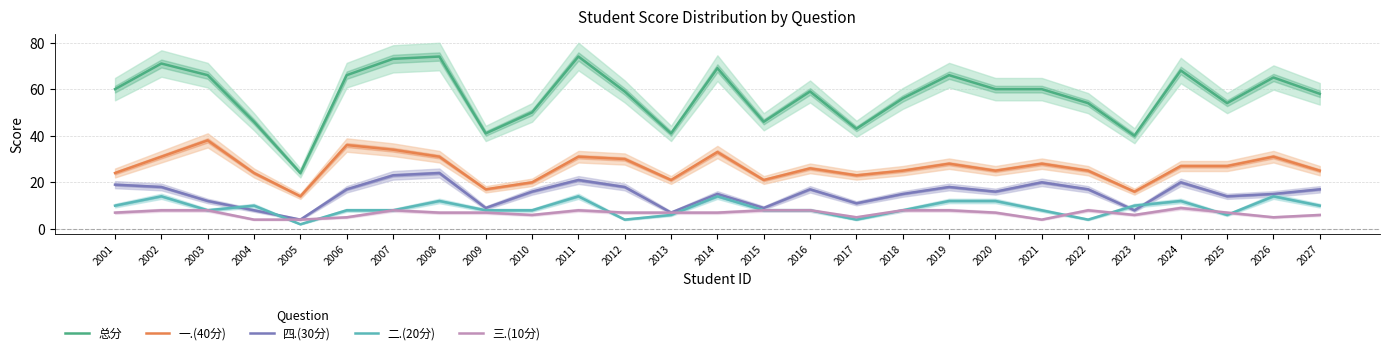

True or false: 二.(20分) has a value of 3 at 2005.

False